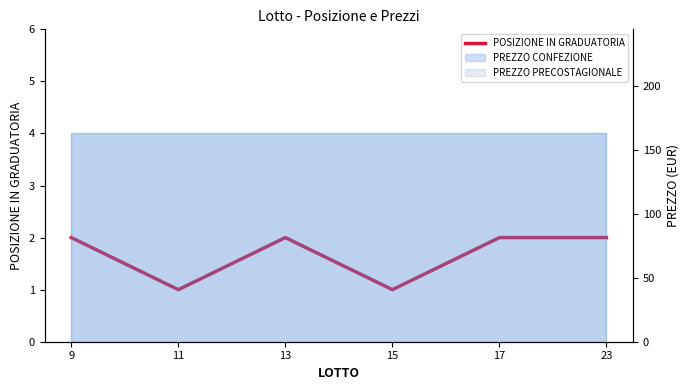

What is the maximum value shown in the chart?

2